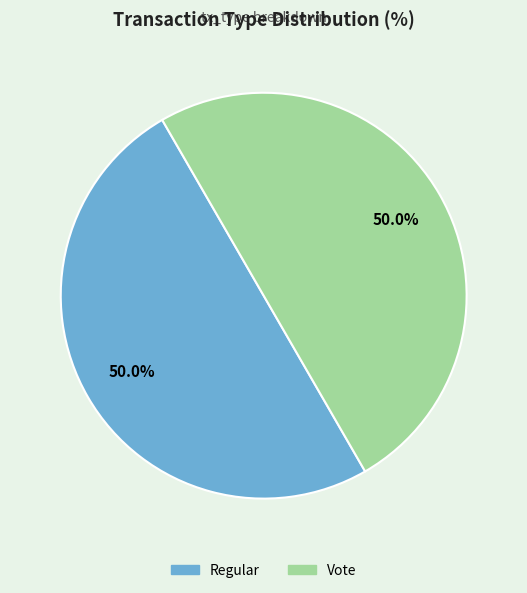

Is the sum of Vote and Regular greater than half?

Yes